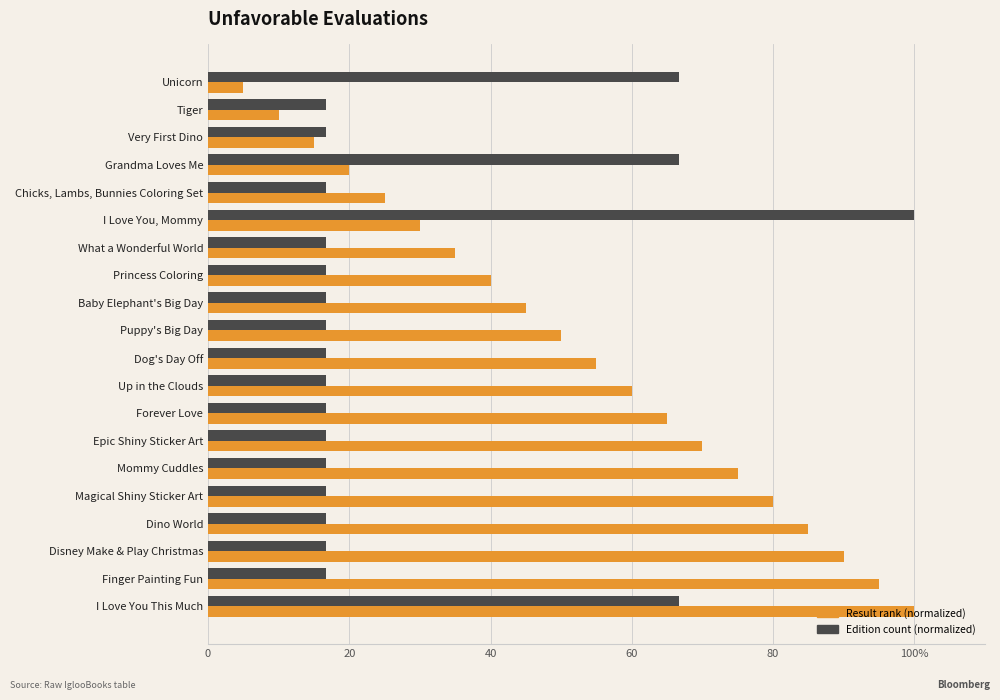

Reading right to left, what are all the values shown in this chart?

Result rank (normalized): 100.0	95.0	90.0	85.0	80.0	75.0	70.0	65.0	60.0	55.0	50.0	45.0	40.0	35.0	30.0	25.0	20.0	15.0	10.0	5.0
Edition count (normalized): 66.7	16.7	16.7	16.7	16.7	16.7	16.7	16.7	16.7	16.7	16.7	16.7	16.7	16.7	100.0	16.7	66.7	16.7	16.7	66.7